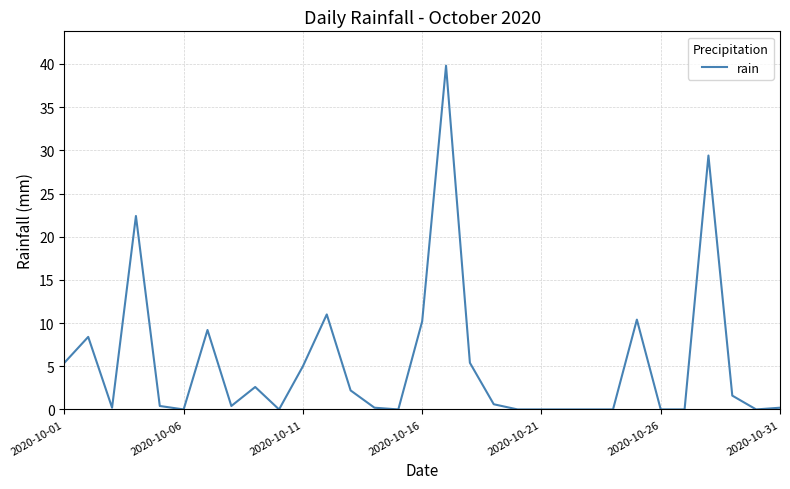

What is the difference between the maximum and minimum values?

39.8